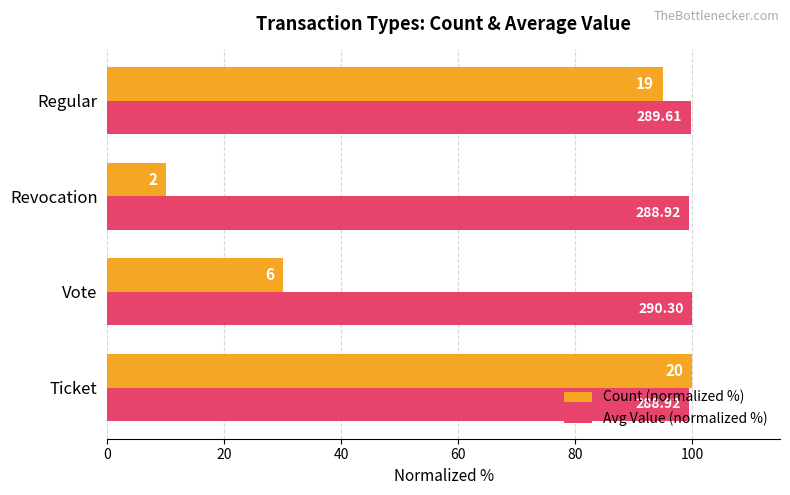

What is the highest value of the Avg Value (normalized %) series?

100.0